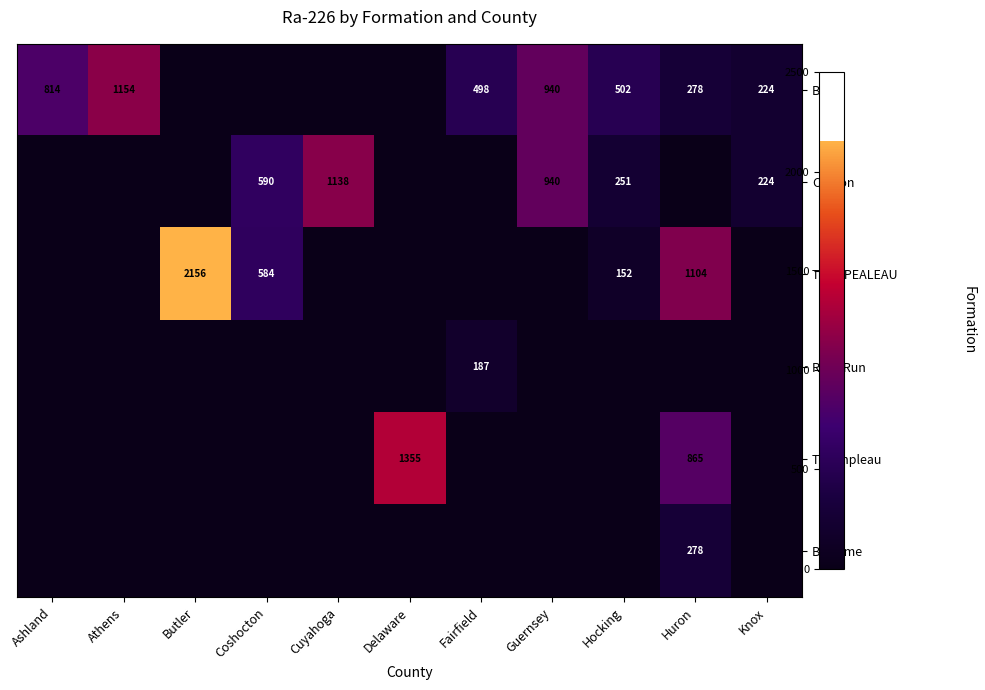

The Berea series shows 1154 at Athens. True or false?

True